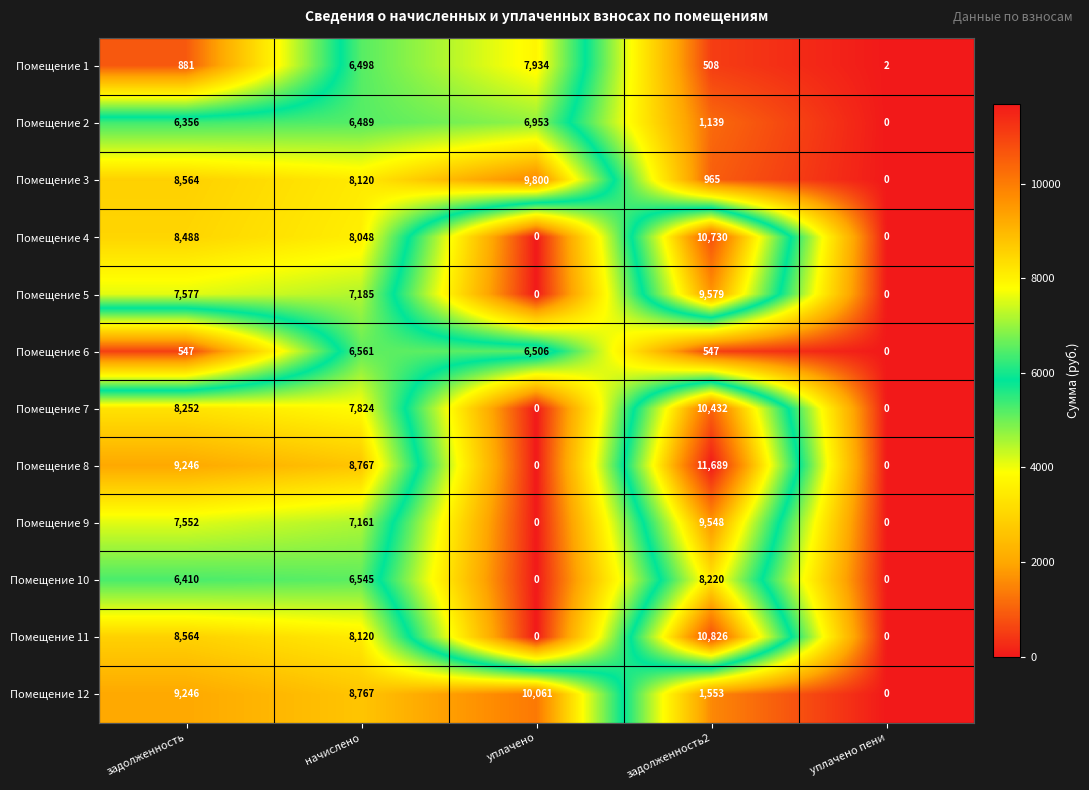

What is the difference between the maximum and minimum values in the Помещение 3 series?

9800